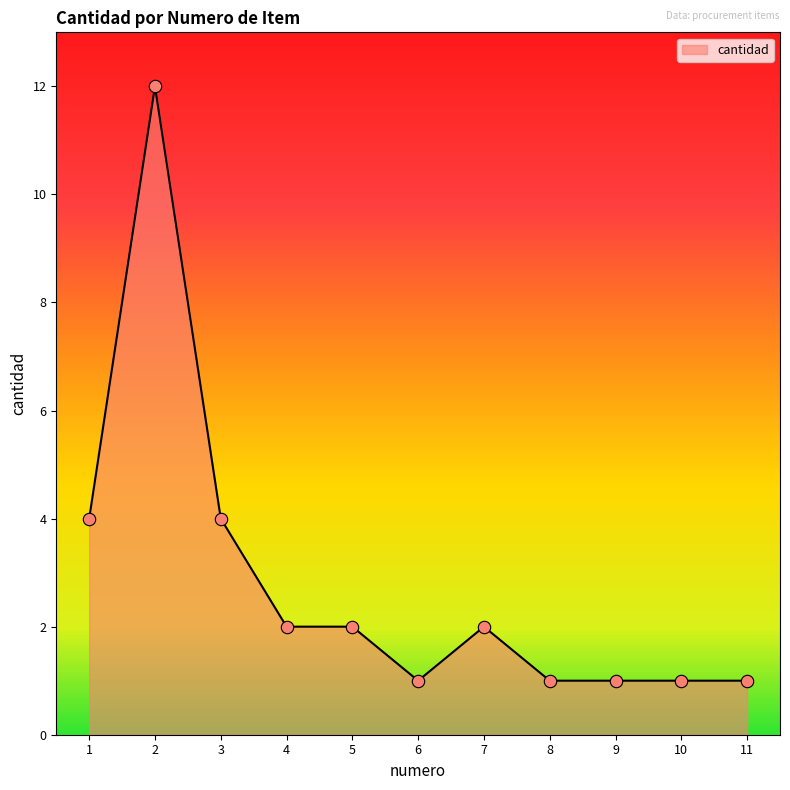

Between 3 and 11, which is larger?

3